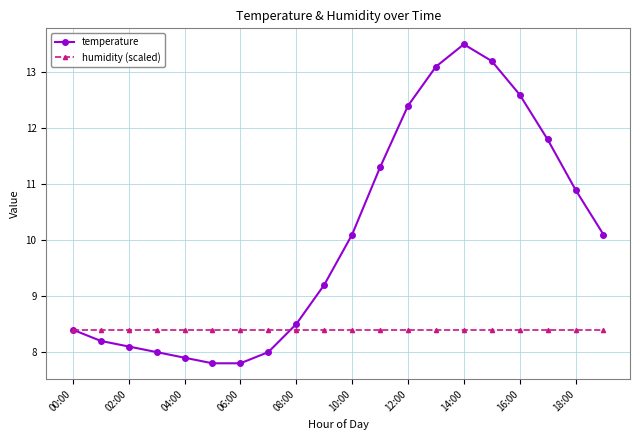

What is the average value of the temperature series?

10.0